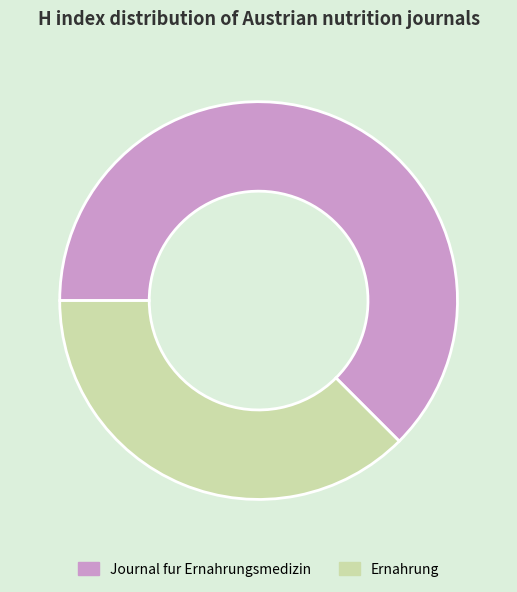

Which category has the biggest portion of the pie?

Journal fur Ernahrungsmedizin